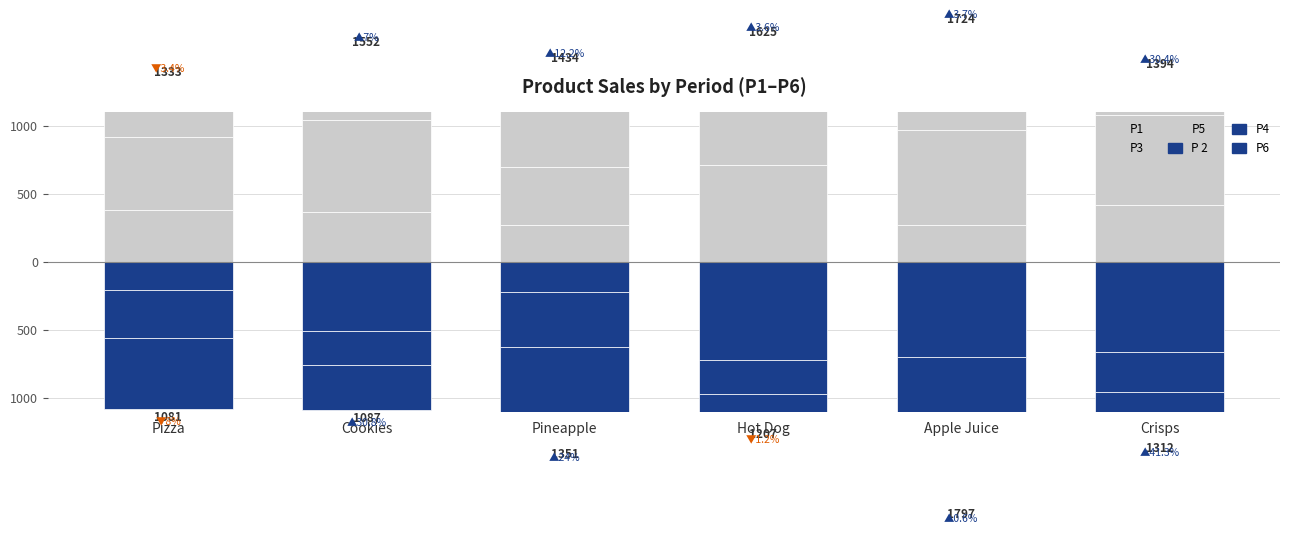

Between Crisps and Apple Juice, which is larger?

Crisps